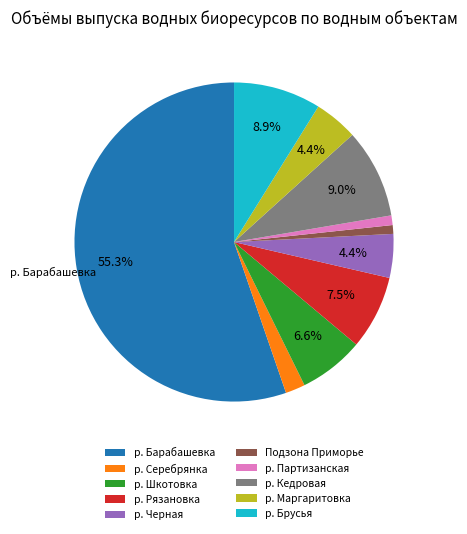

How many slices are in this pie chart?

10